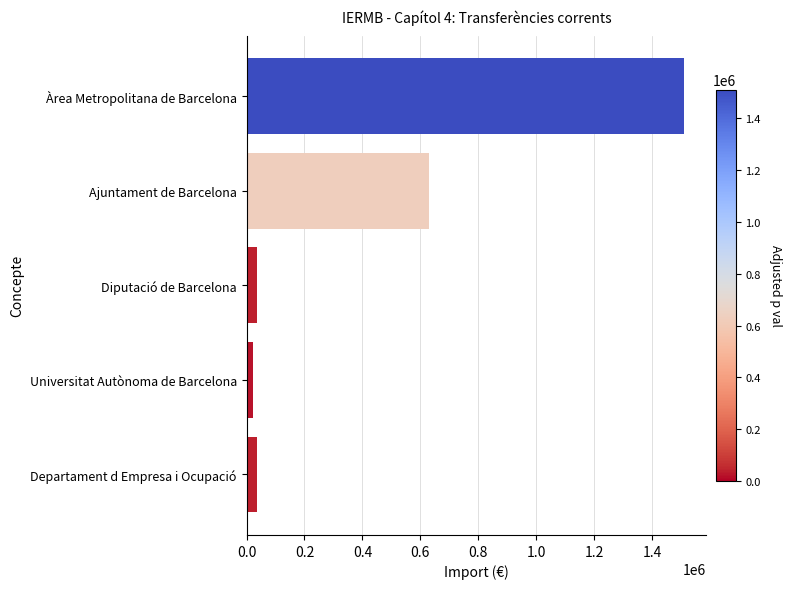

How many series are shown in this chart?

1